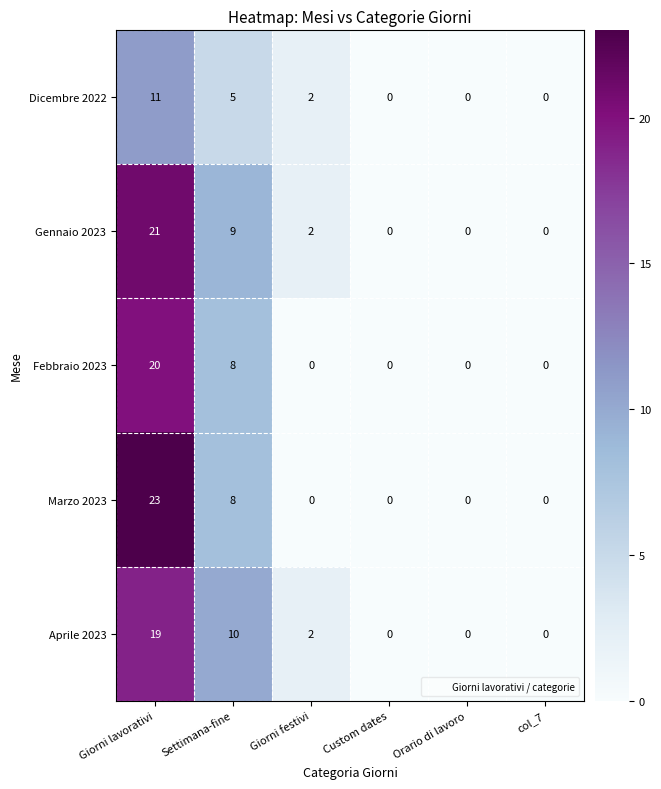

Which series has the largest total across all categories?

Gennaio 2023